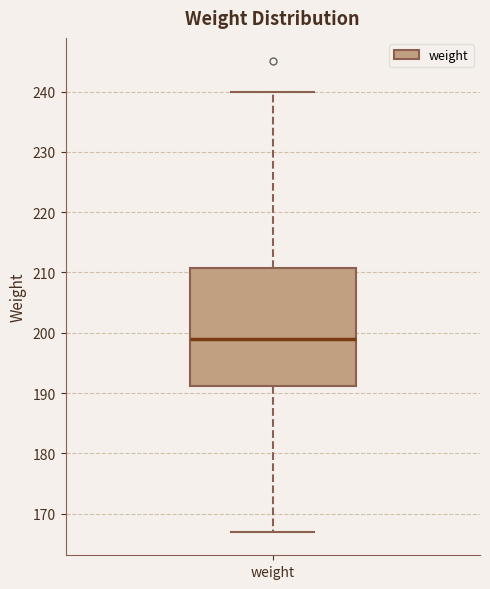

Where does the lower whisker of the box for weight end on the y-axis? The values are not printed on the chart, so give them approximately, as read against the axis.

167